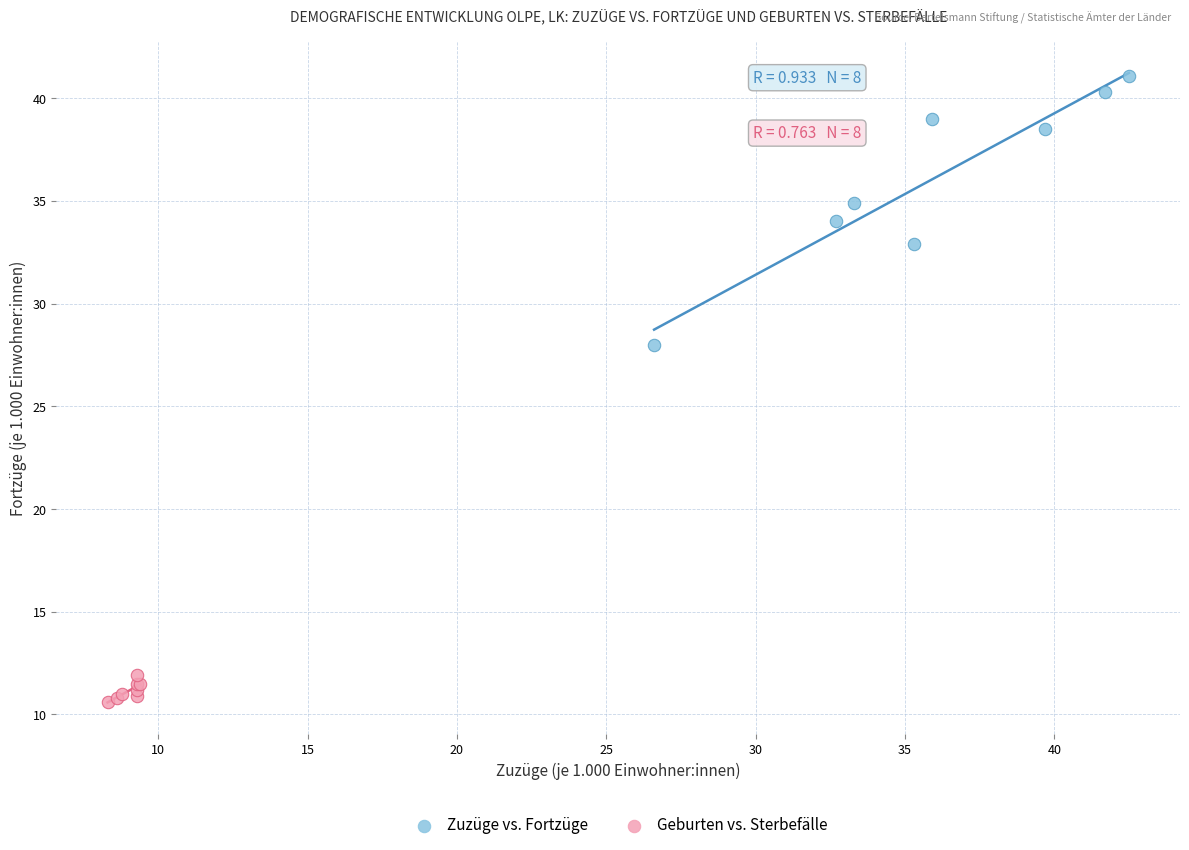

Which series reaches the maximum Y coordinate?

Zuzüge vs. Fortzüge